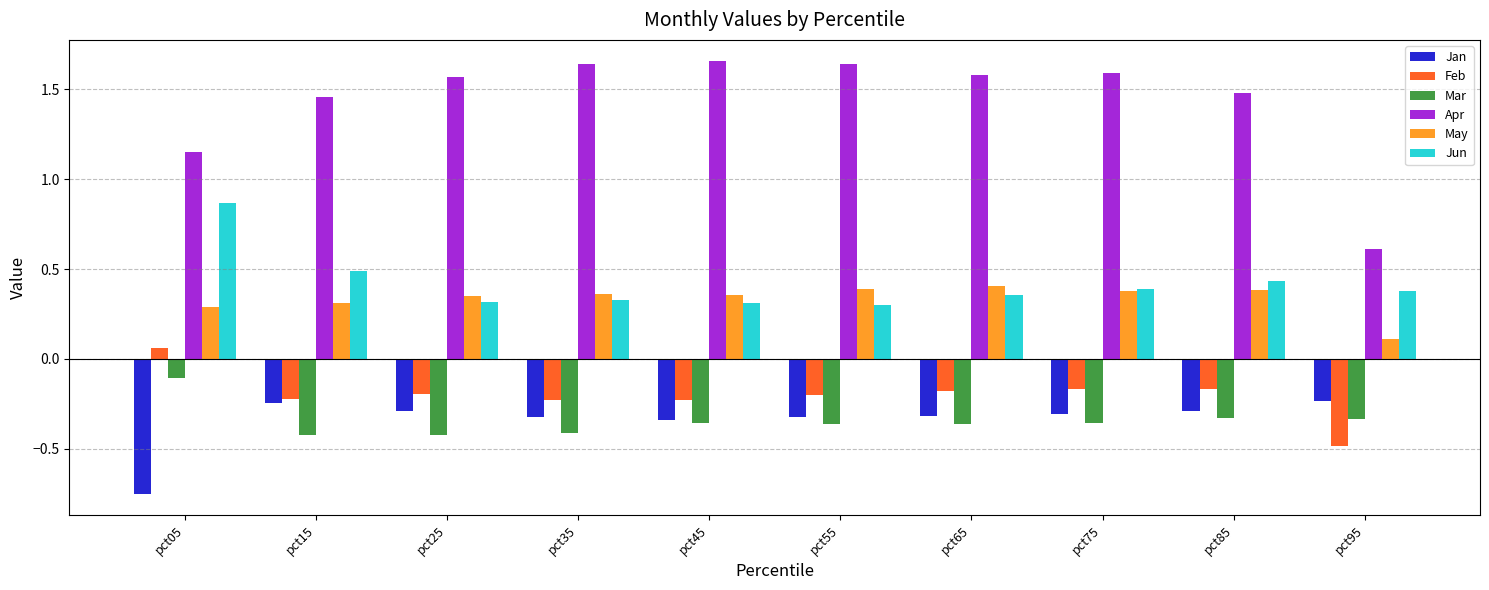

The Mar series shows -0.1 at pct35. True or false?

False